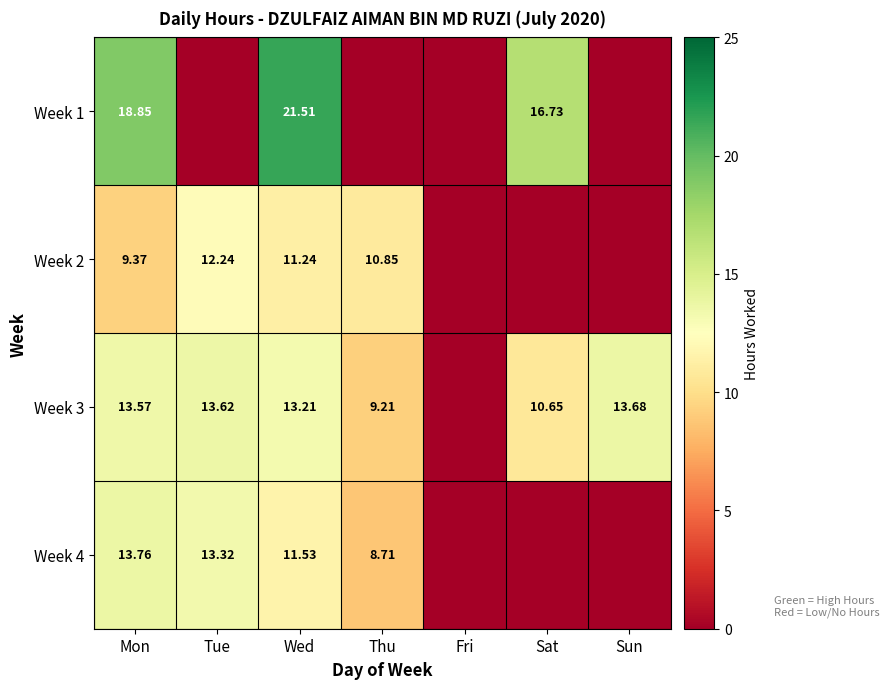

The Week 3 series shows 4.2 at Sun. True or false?

False